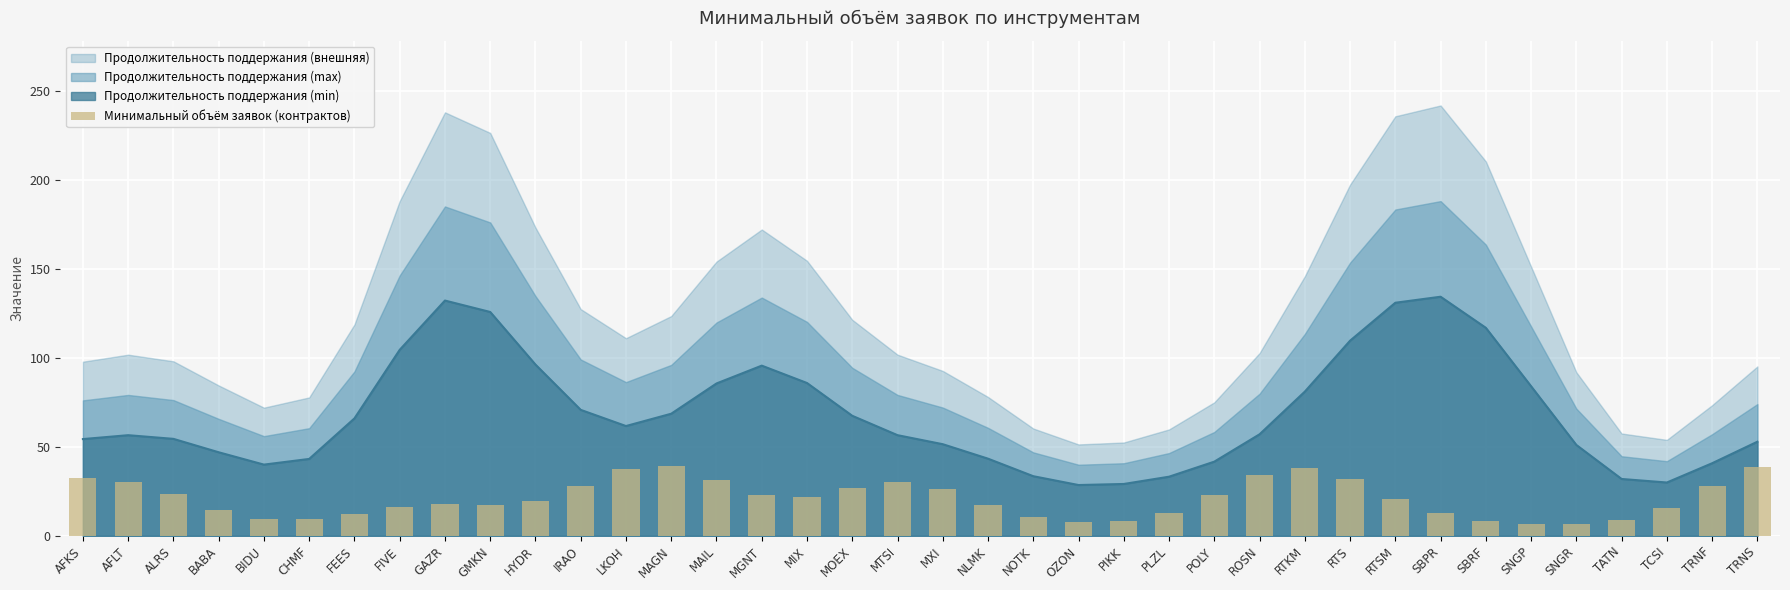

The chart shows a value of 2.9 at FEES. True or false?

False